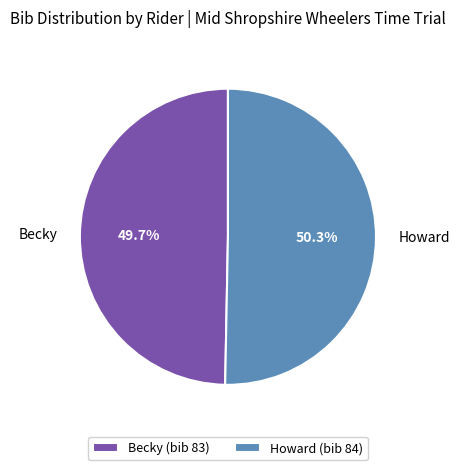

Between Becky and Howard, which is larger?

Howard